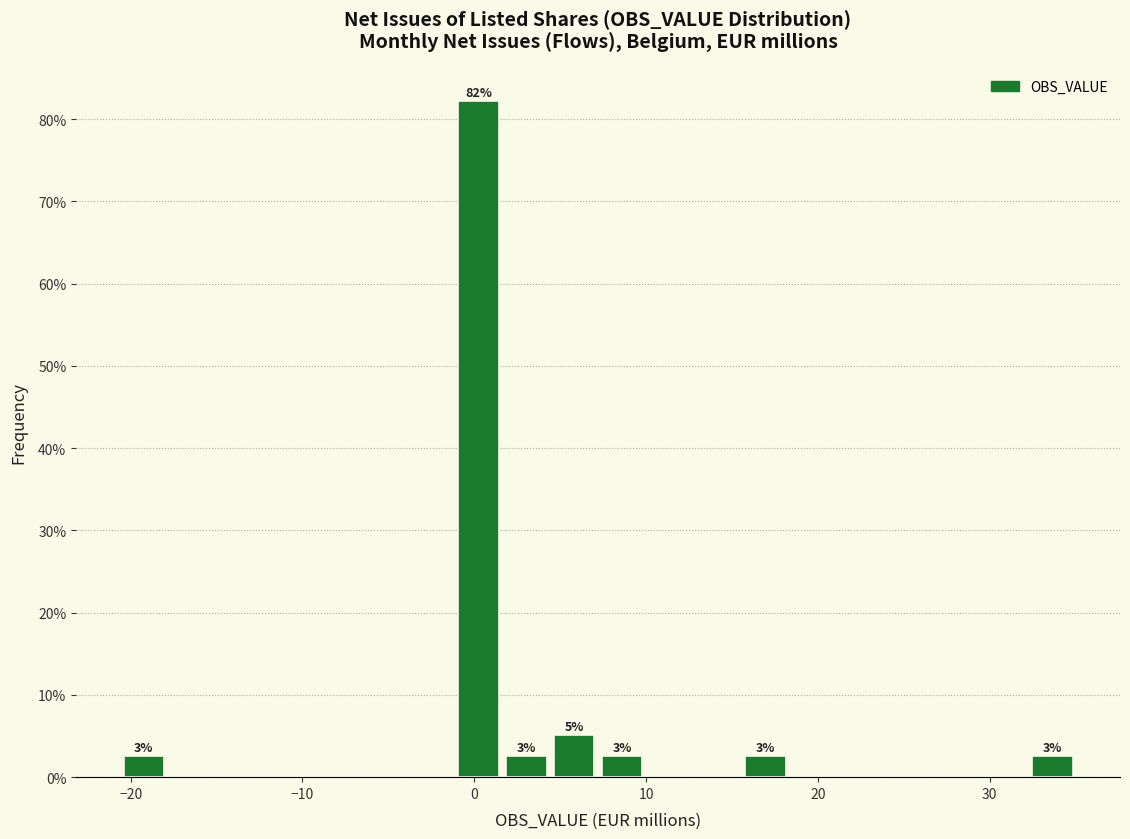

Around what value on the x-axis is the tallest bar? Give the approximate position of its centre, as read against the axis.

0